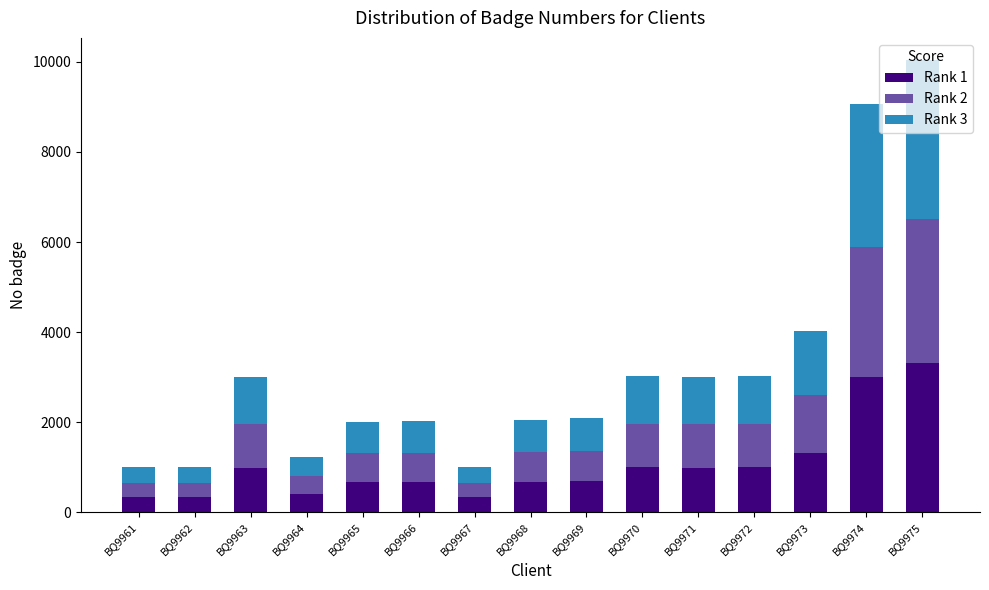

What is the minimum value for Rank 1?

331